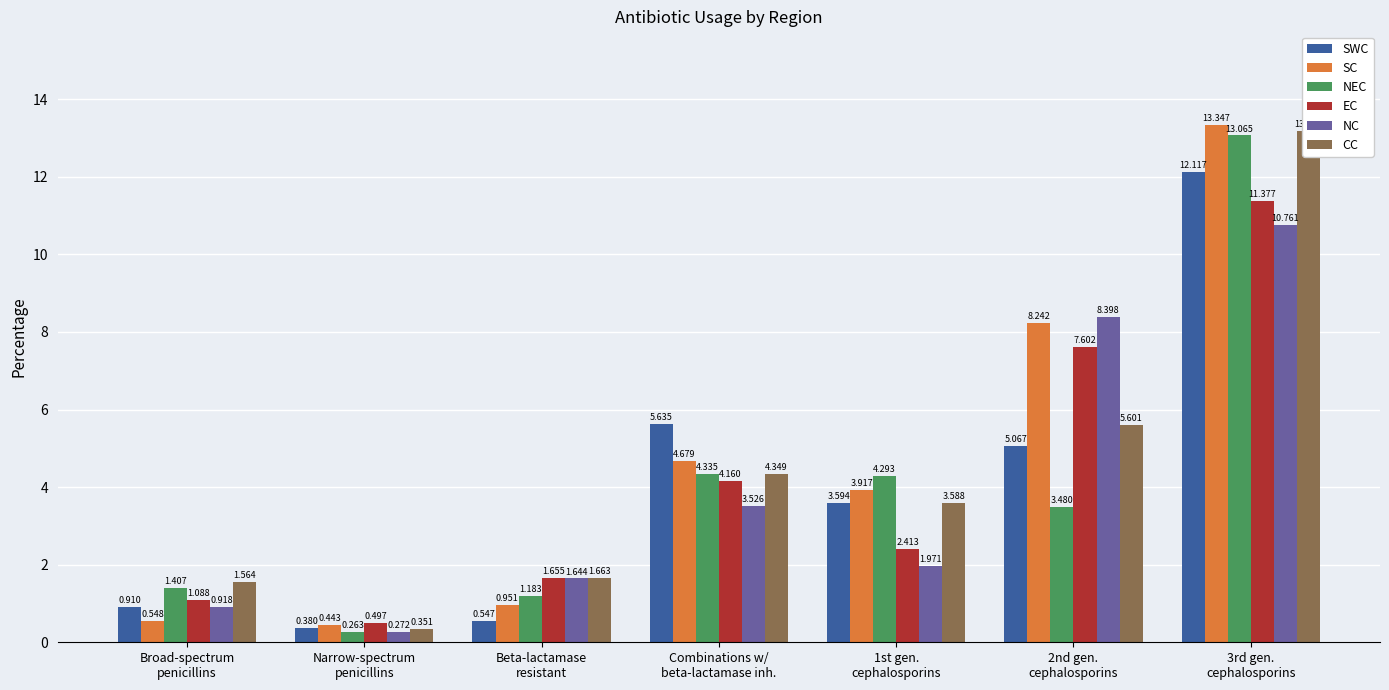

What is the minimum value shown in the chart?

0.3